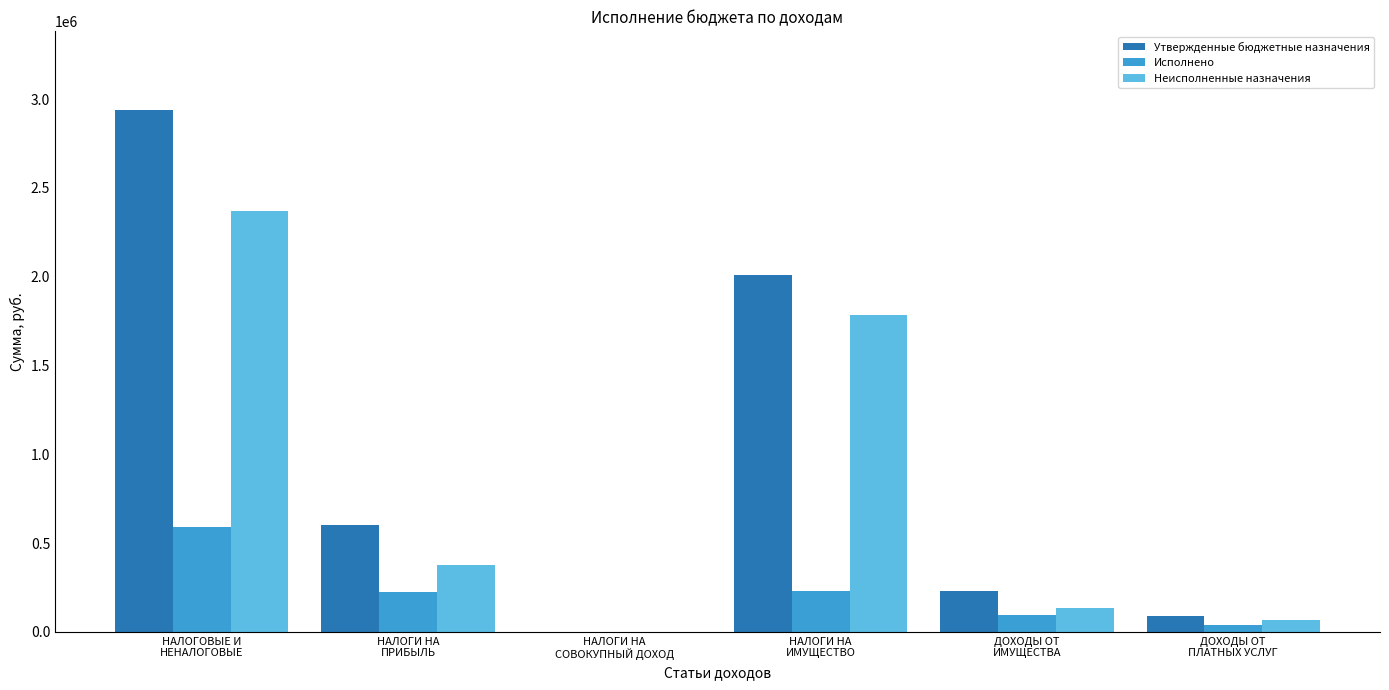

Which series has the largest total across all categories?

Утвержденные бюджетные назначения